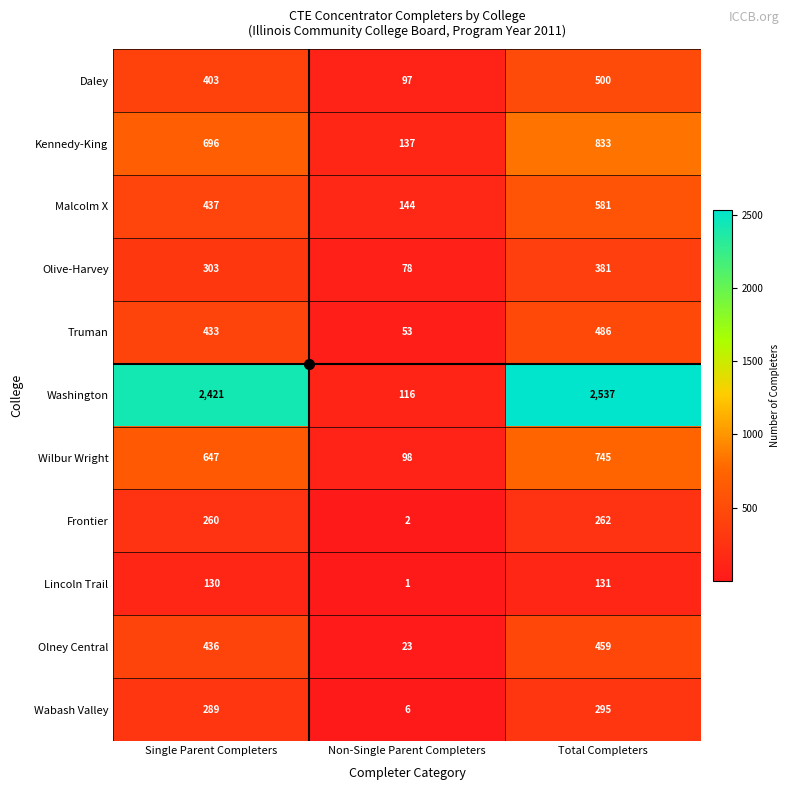

What is the difference between the maximum and minimum values in the Malcolm X series?

437